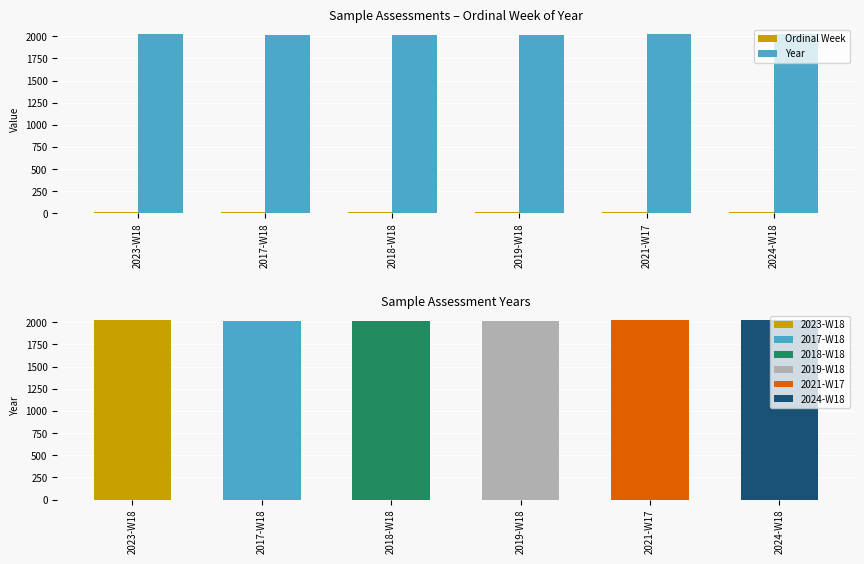

What is the spread (max minus min) of values at 2024-W18?

2006